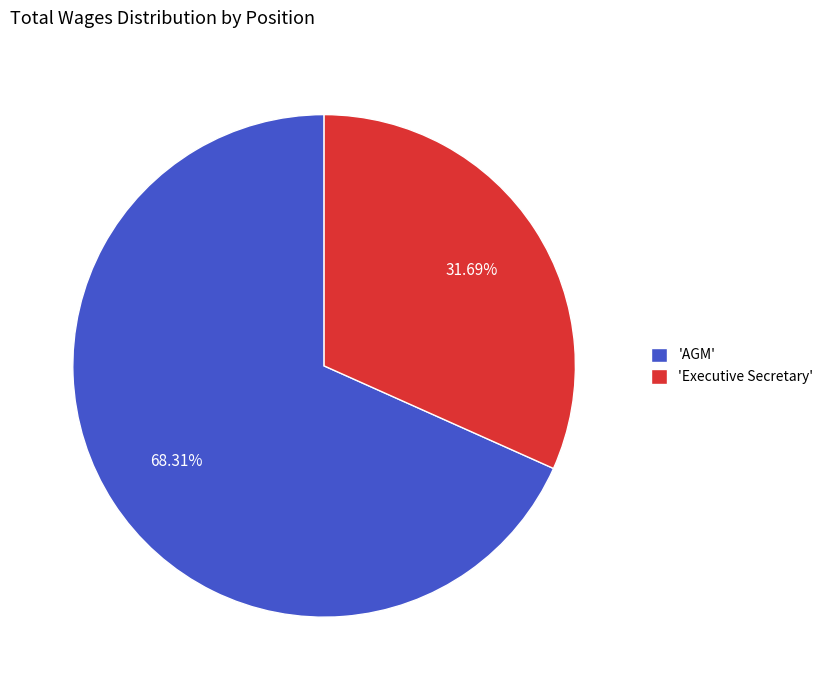

Do 'AGM' and 'Executive Secretary' together represent more than half of the pie?

Yes